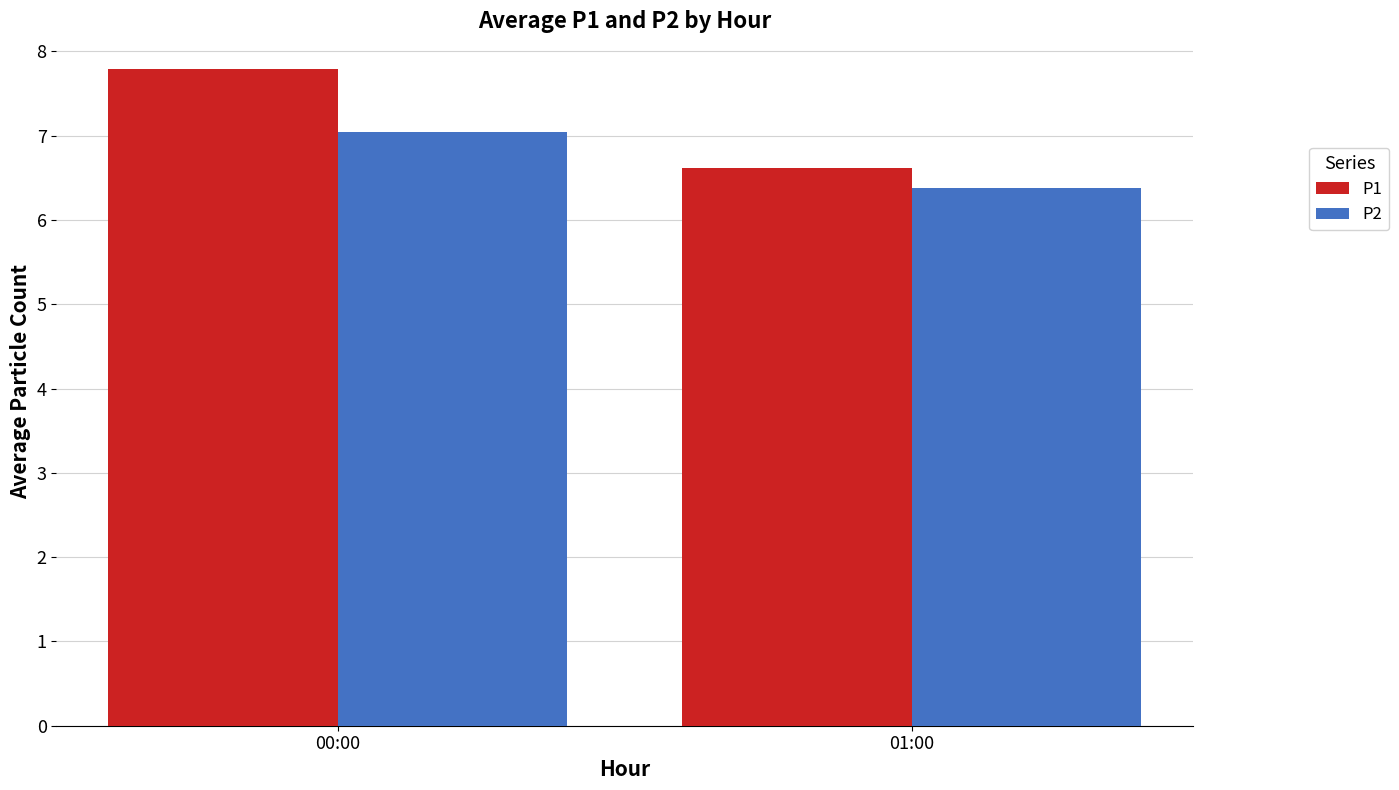

How many groups of bars are there?

2